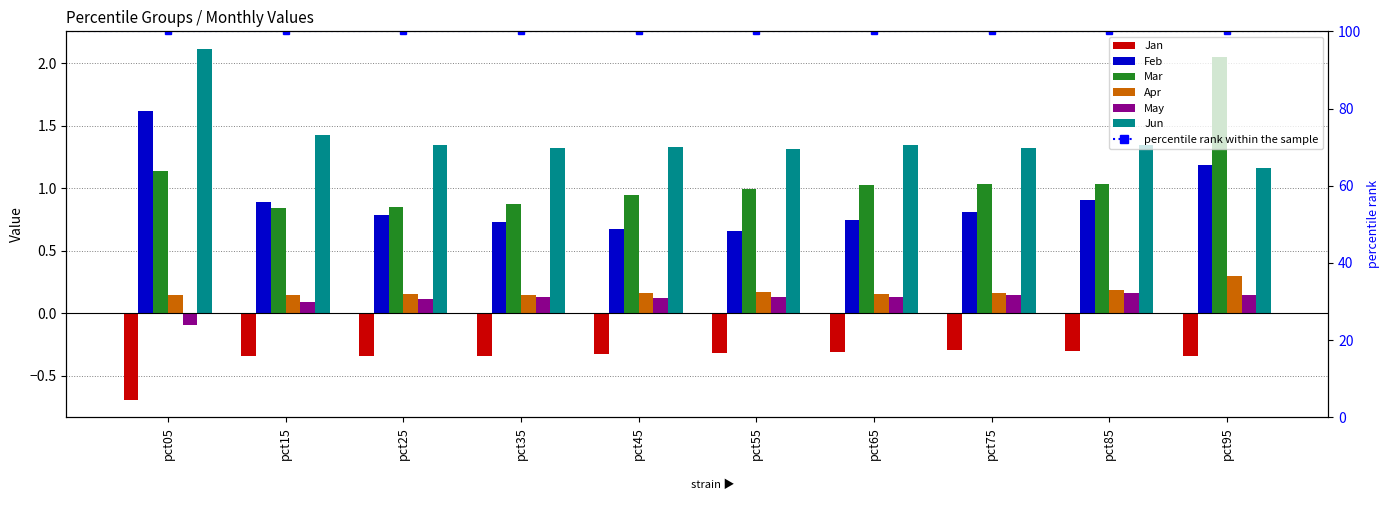

Between pct45 and pct75, which is larger?

pct75